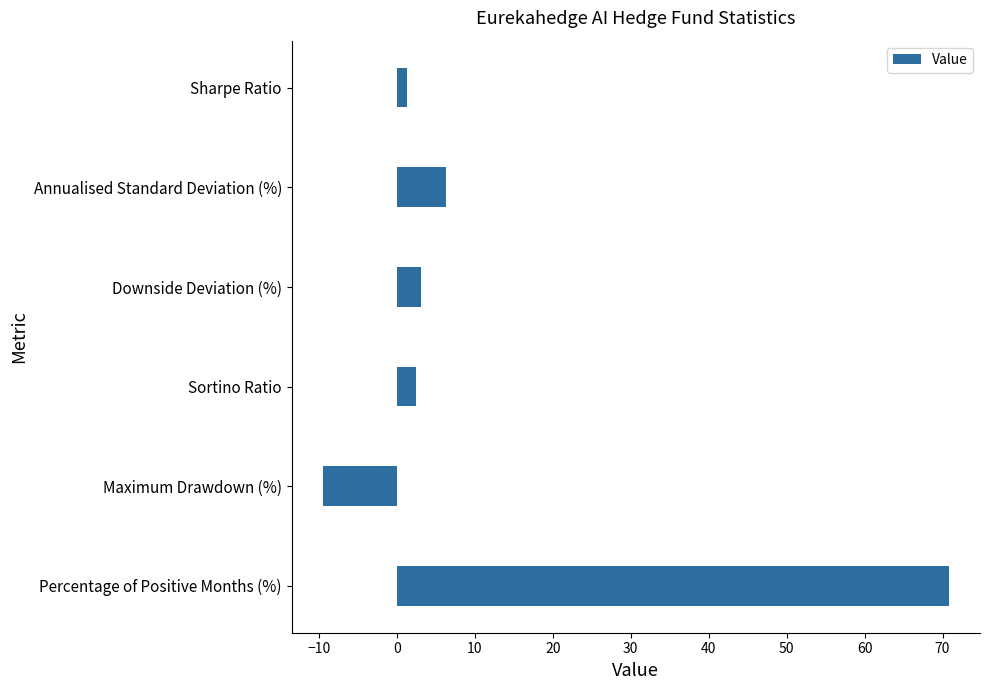

The value at Sortino Ratio is 2.5. True or false?

True